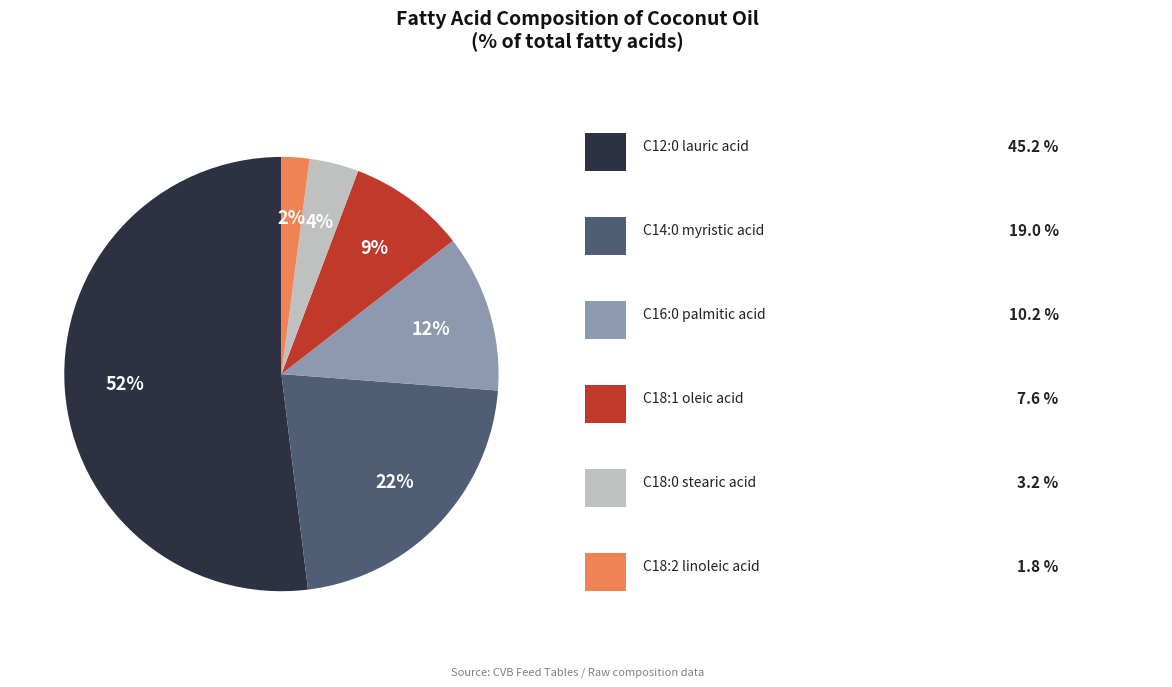

Is there any slice that represents more than half of the pie?

Yes